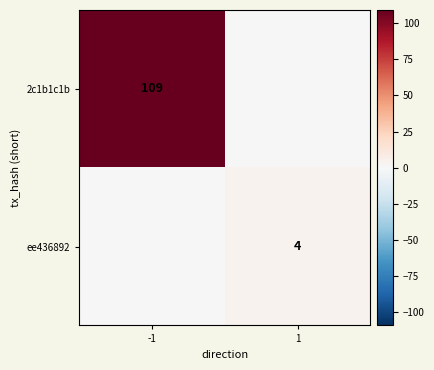

True or false: 2c1b1c1b has a value of 109 at -1.

True